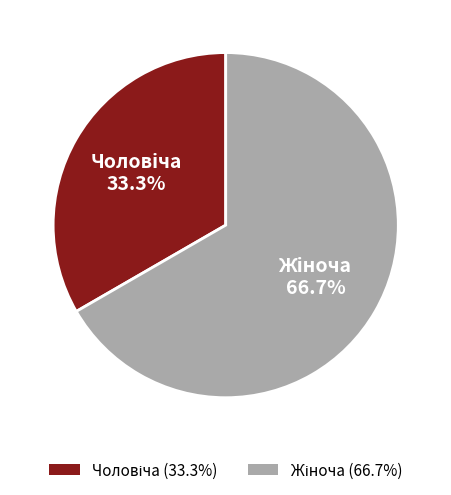

Is there a majority slice in this chart?

Yes